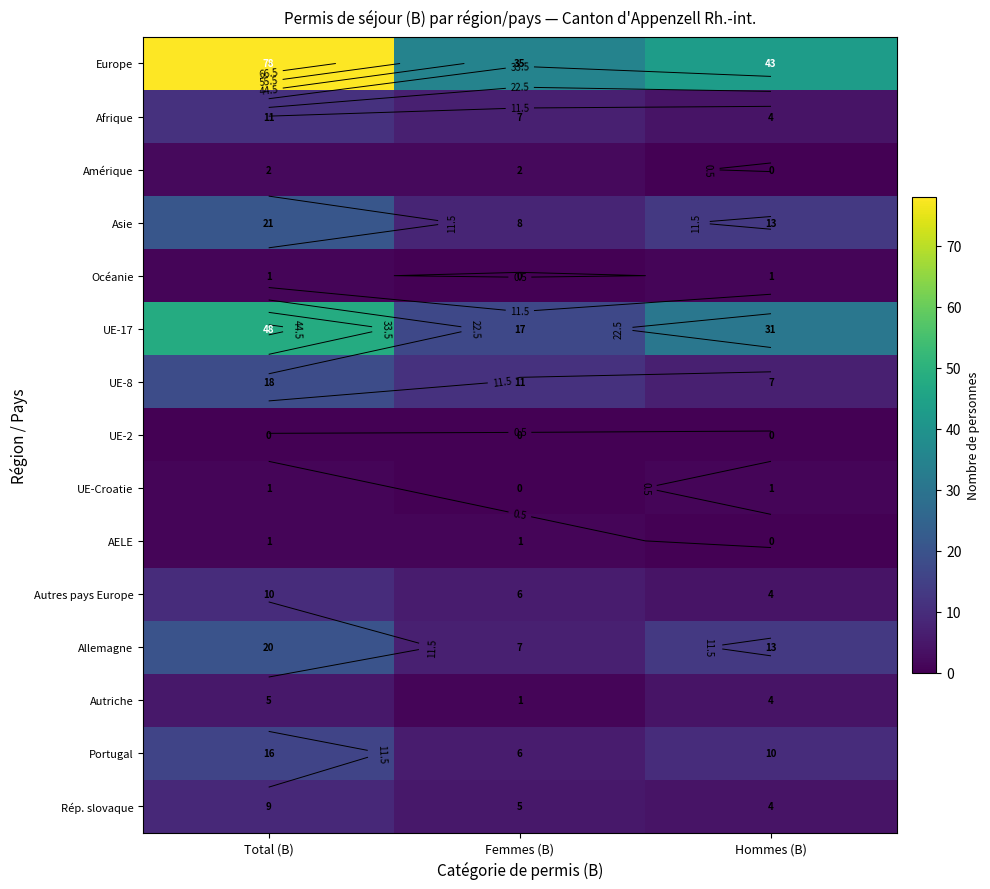

What is the difference between the maximum and minimum values in the Asie series?

13